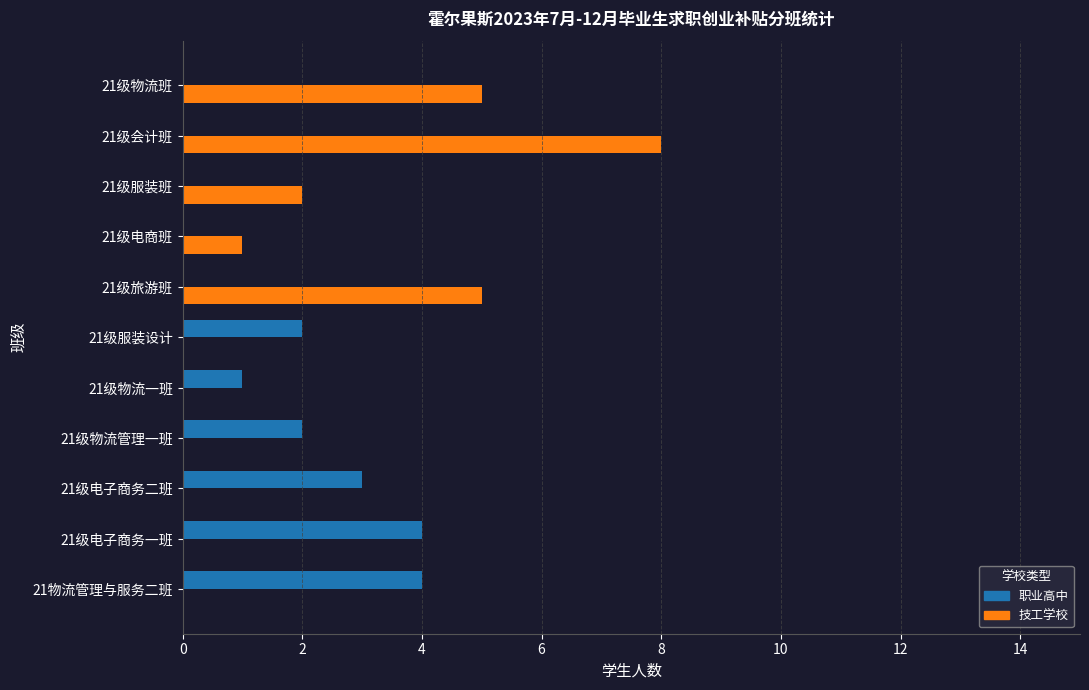

How many series are shown in this chart?

2